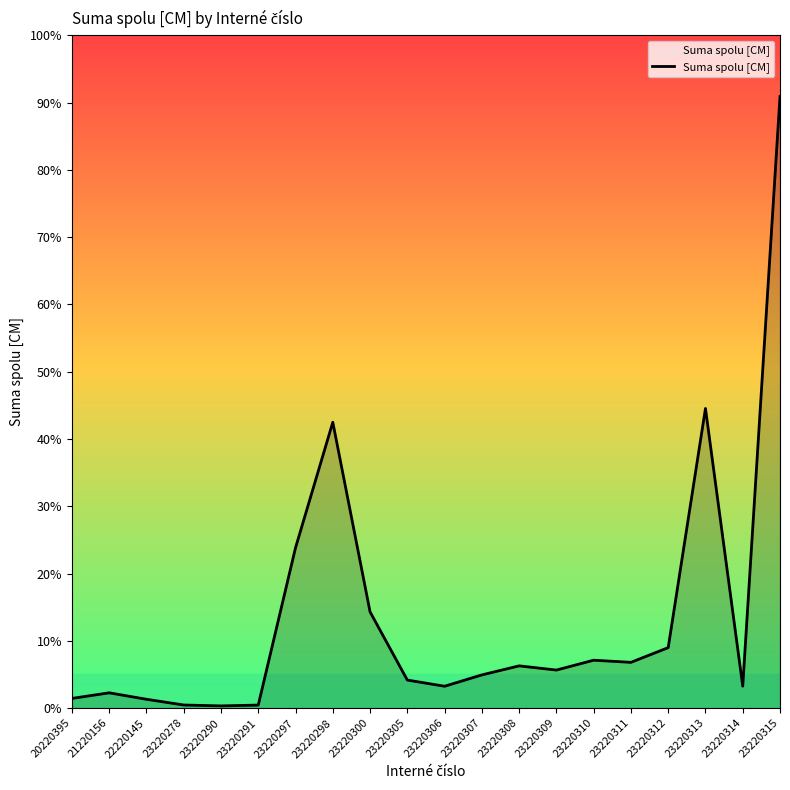

Does the chart display data point markers on the line(s)?

No